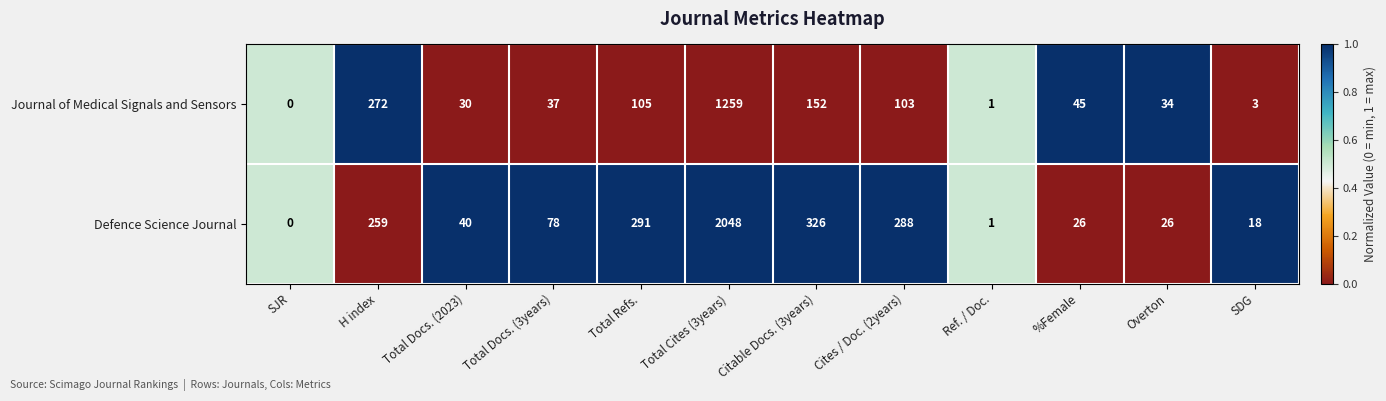

Rank the series by their maximum value, from highest to lowest.

Defence Science Journal, Journal of Medical Signals and Sensors